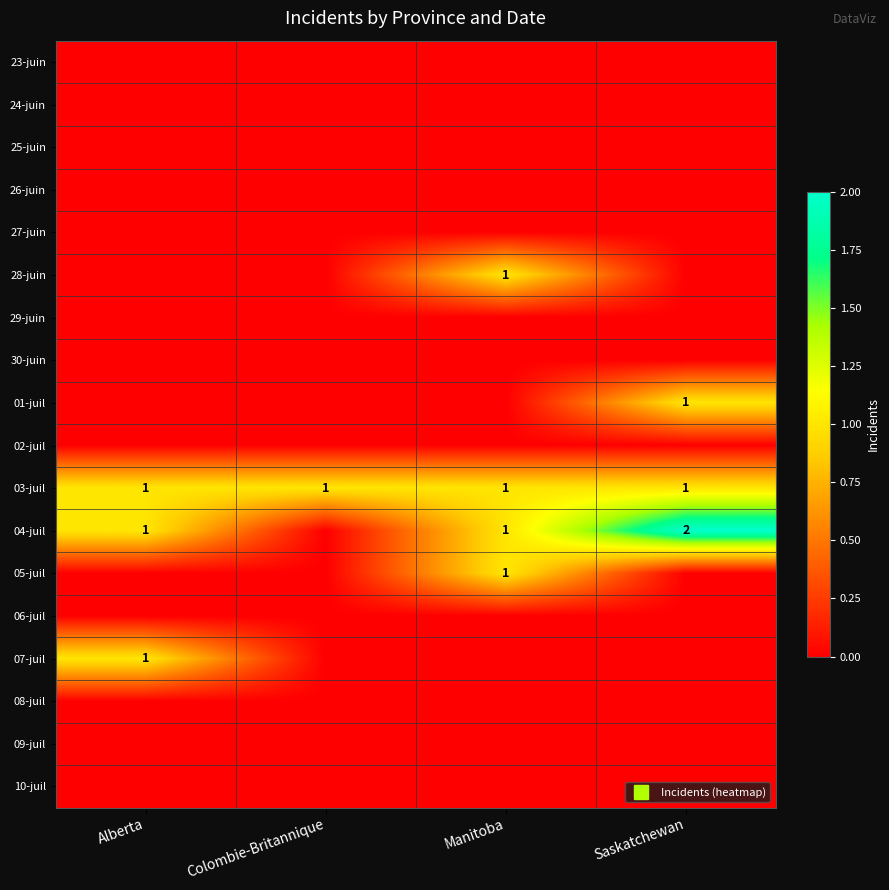

How many categories are shown in the chart?

4